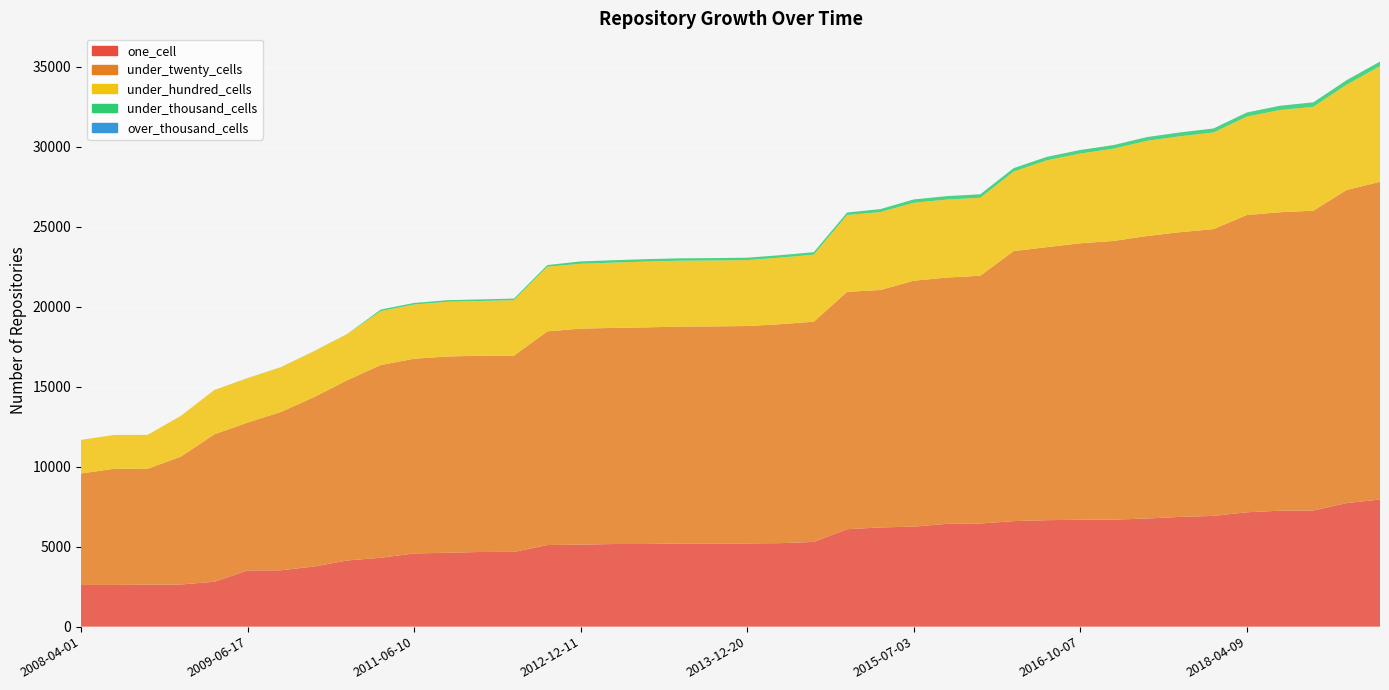

Reading right to left, list all the values displayed in this chart.

one_cell: 7944	7723	7258	7248	7146	6920	6857	6756	6688	6679	6653	6595	6446	6426	6247	6201	6089	5293	5218	5200	5199	5196	5166	5163	5124	5099	4671	4666	4617	4574	4305	4137	3758	3522	3511	2805	2634	2625	2607	2605
under_twenty_cells: 19853	19566	18733	18648	18575	17920	17792	17653	17413	17277	17062	16872	15481	15387	15370	14835	14832	13761	13683	13584	13563	13554	13536	13504	13501	13352	12265	12264	12264	12167	12045	11268	10590	9892	9240	9210	7992	7237	7261	6964
under_hundred_cells: 7226	6578	6493	6387	6147	6037	5995	5948	5764	5605	5427	4967	4875	4874	4869	4867	4802	4191	4159	4120	4118	4116	4113	4080	4049	4044	3465	3420	3419	3387	3368	2890	2866	2795	2776	2772	2549	2123	2113	2102
under_thousand_cells: 286	284	280	268	260	252	241	234	228	225	217	217	216	216	210	189	156	155	153	151	151	151	151	151	150	100	100	99	99	99	99	7	7	7	7	0	0	0	0	0
over_thousand_cells: 0	0	0	0	0	0	0	0	0	0	0	0	0	0	0	0	0	0	0	0	0	0	0	0	0	0	0	0	0	0	0	0	0	0	0	0	0	0	0	0